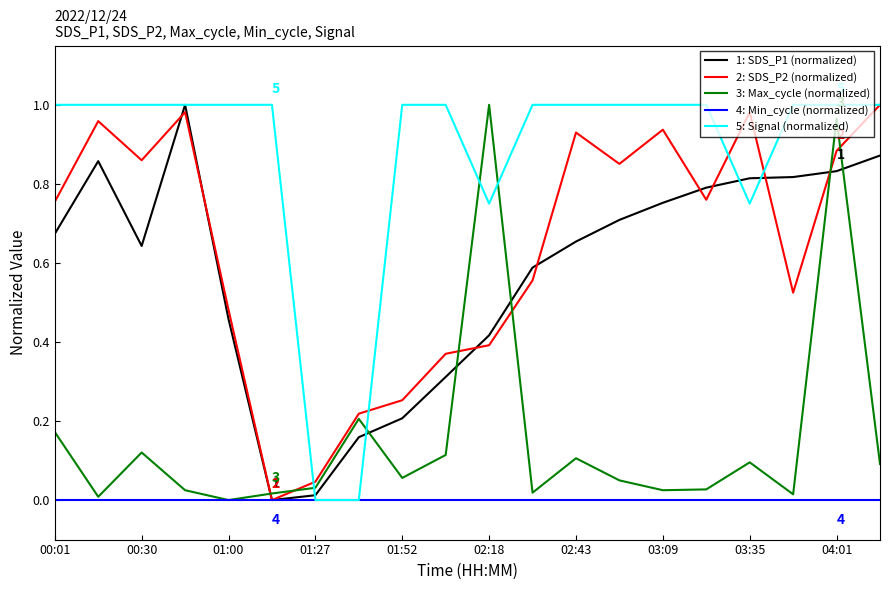

After their last crossing, which series has the higher values: 2: SDS_P2 (normalized) or 3: Max_cycle (normalized)?

2: SDS_P2 (normalized)